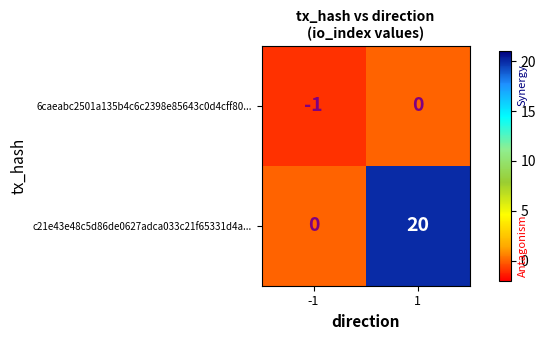

What is the difference between the maximum and minimum values in the c21e43e48c5d86de0627adca033c21f65331d4a... series?

20